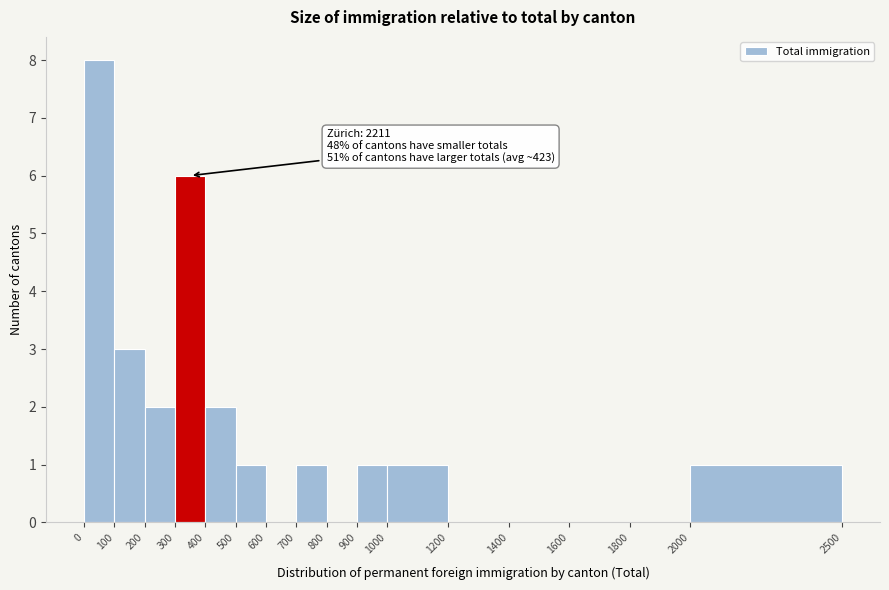

Over which range of the x-axis is the bar tallest?

0 to 100